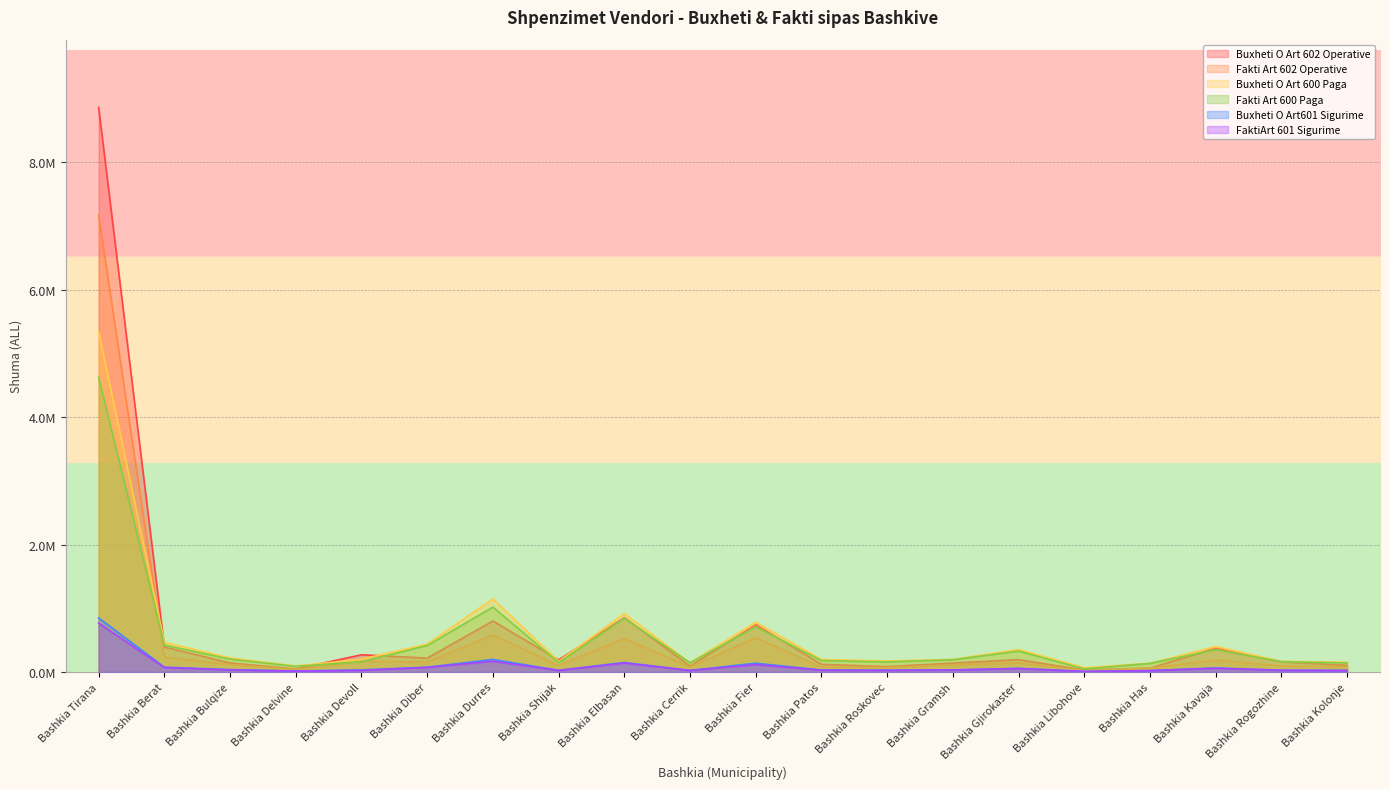

What is the difference between the Buxheti O Art 600 Paga values at Bashkia Elbasan and Bashkia Kolonje?

761405.9